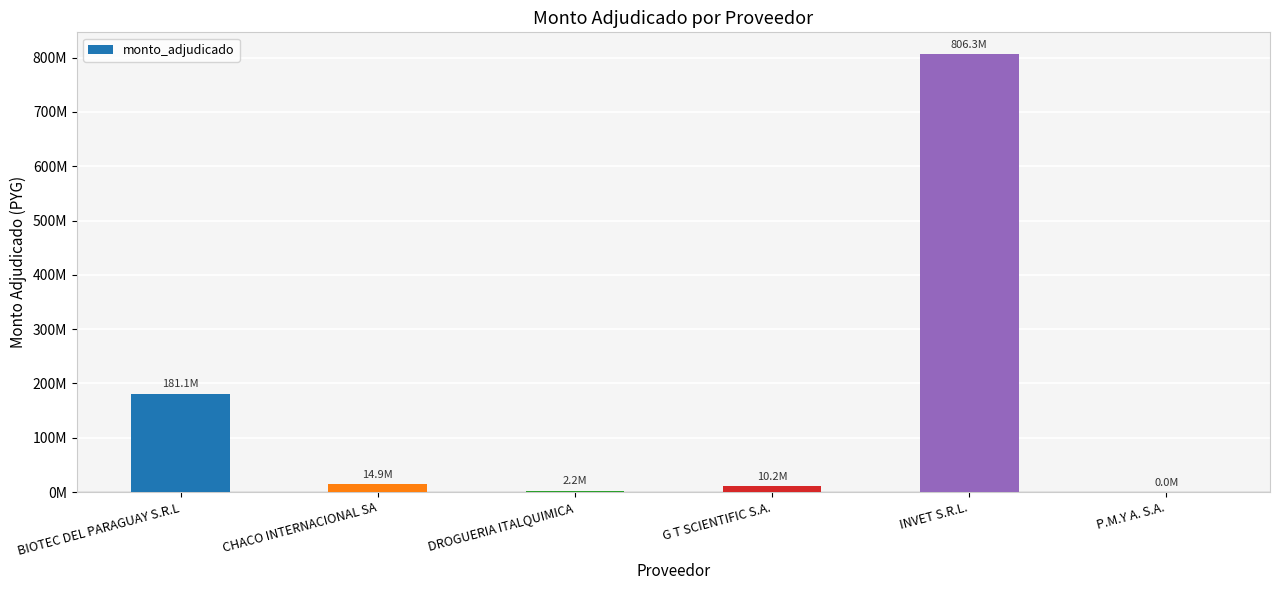

What is the sum of all values?

1014772262